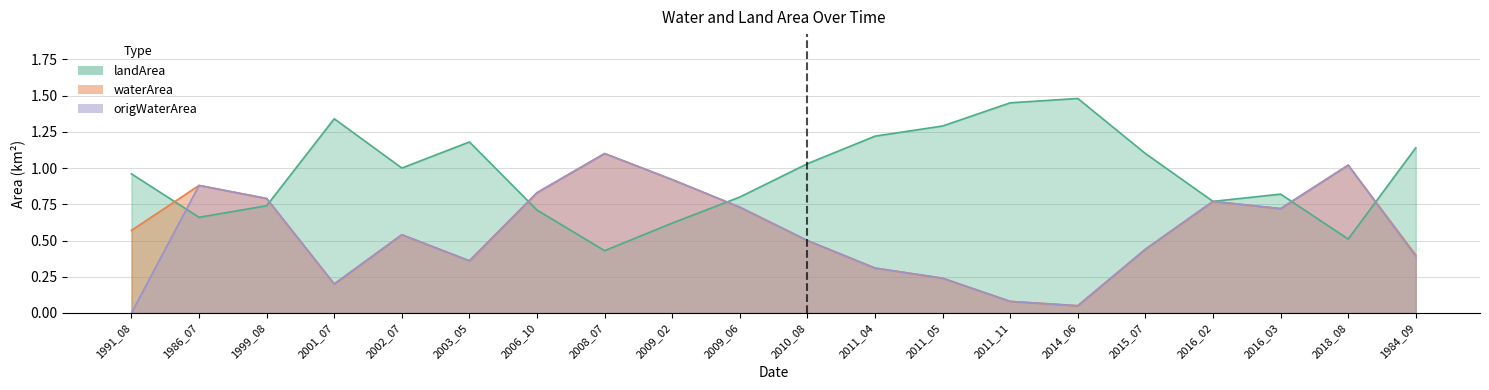

What is the label of the 6th point from the right?

2014_06